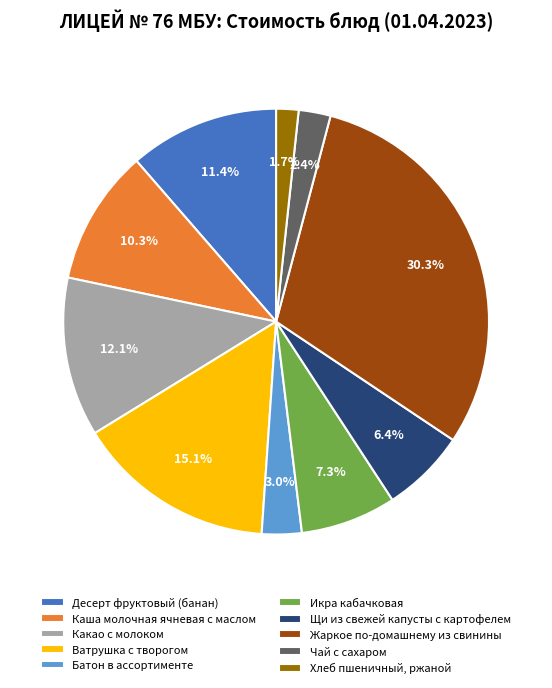

What percentage is NOT represented by Чай с сахаром?

97.6%